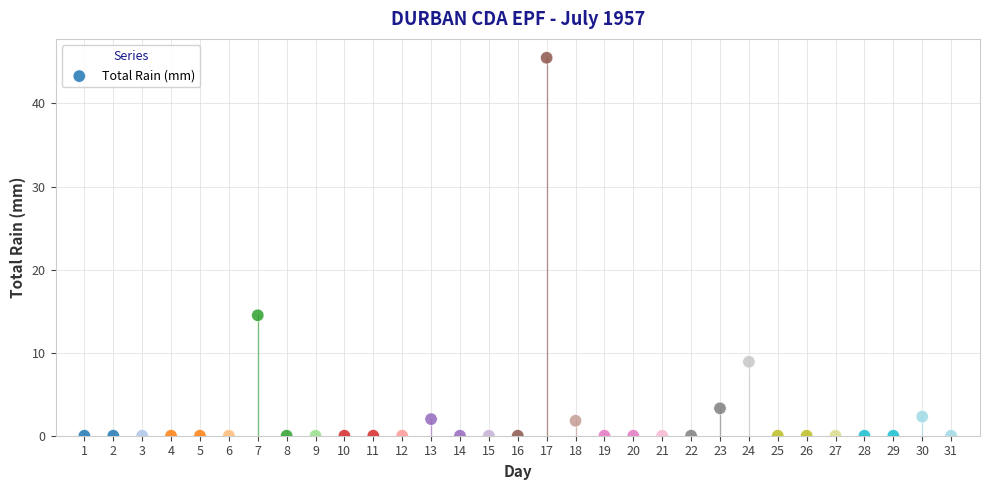

What is the range of X values (max minus min)?

30.0